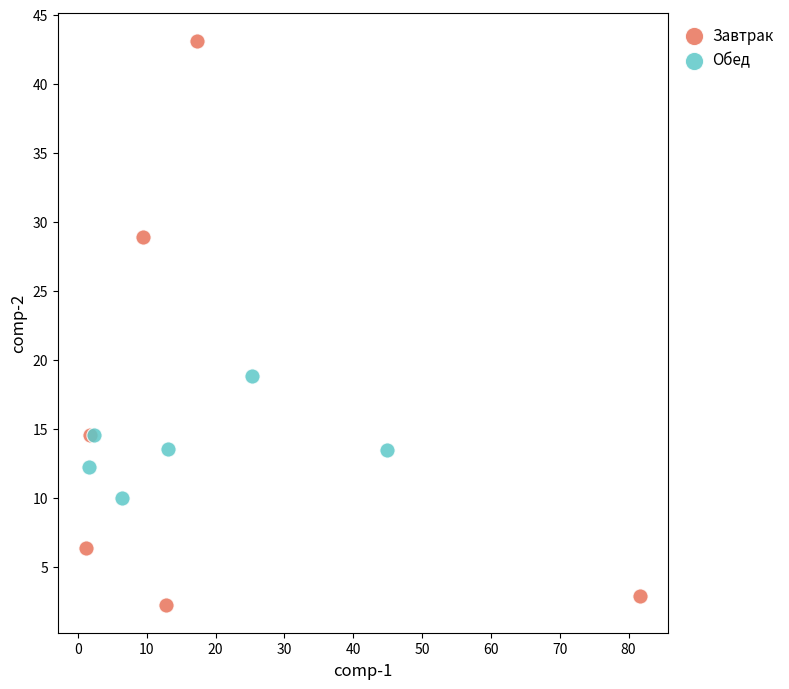

Which series reaches the maximum Y coordinate?

Завтрак